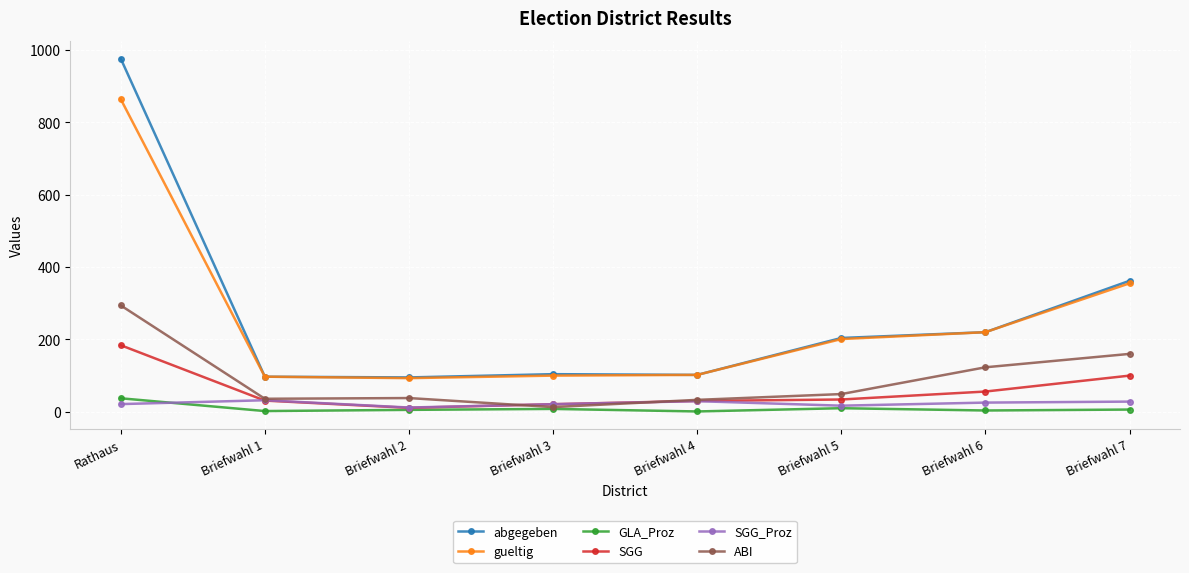

At which category is the sum across all series the highest?

Rathaus